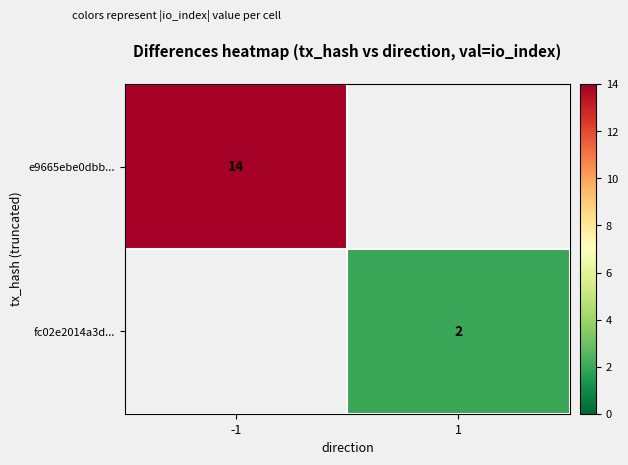

Is it true that fc02e2014a3d... equals 1 at 1?

False